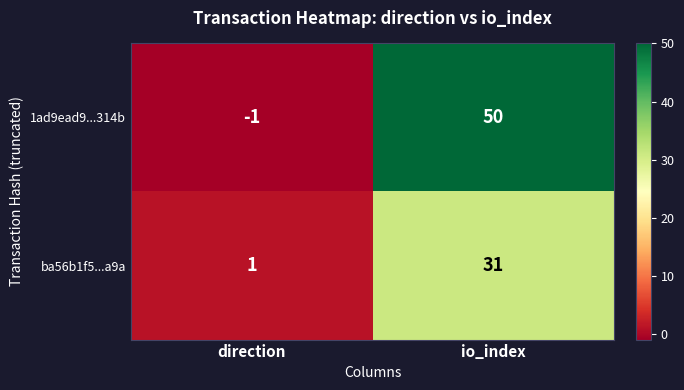

What is the sum of the ba56b1f5...a9a values at direction and io_index?

32